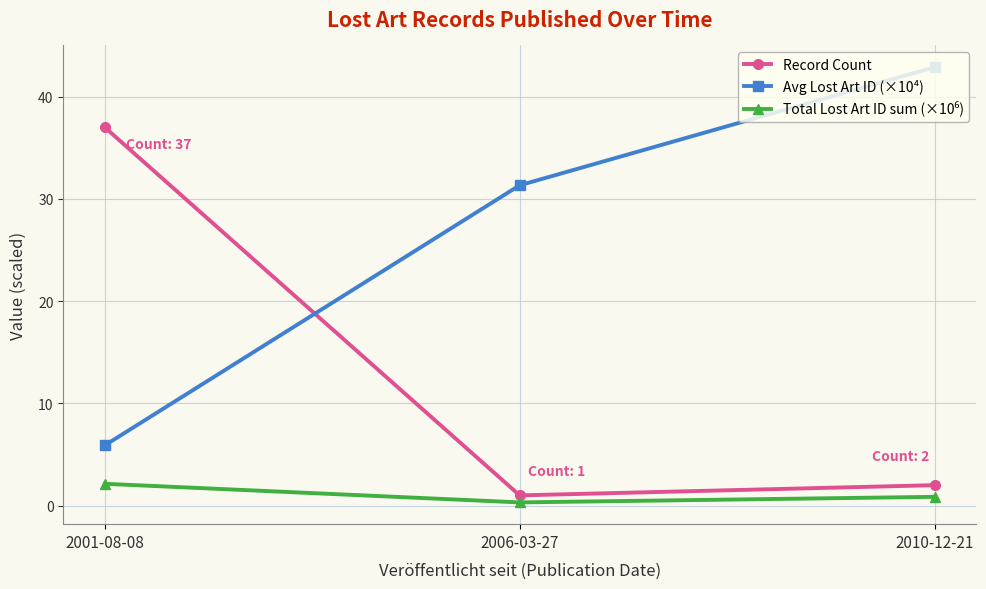

The Record Count series shows 37.0 at 2001-08-08. True or false?

True